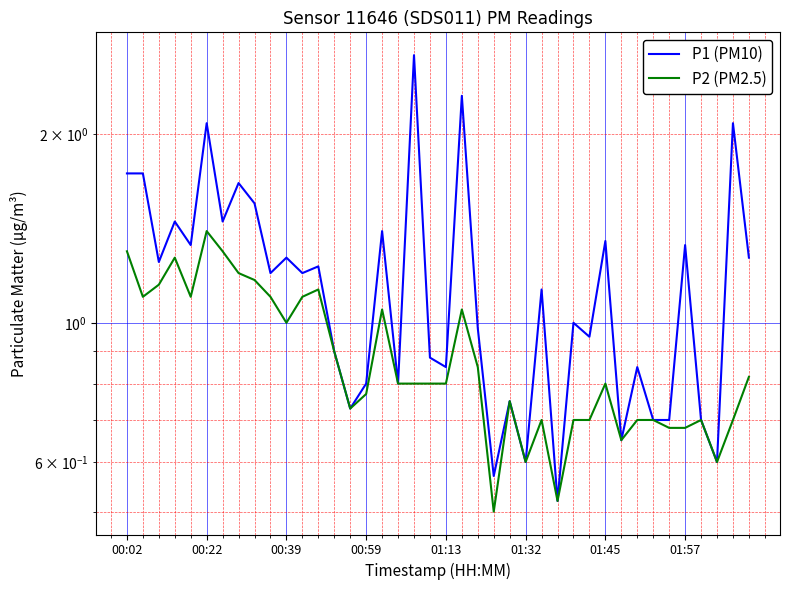

True or false: P2 (PM2.5) and P1 (PM10) intersect in this chart.

False